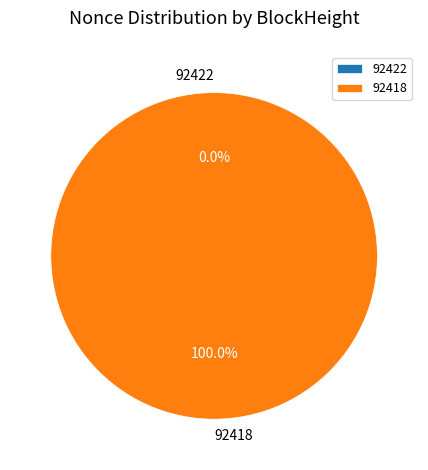

How much of the chart is everything except 92422?

100.0%